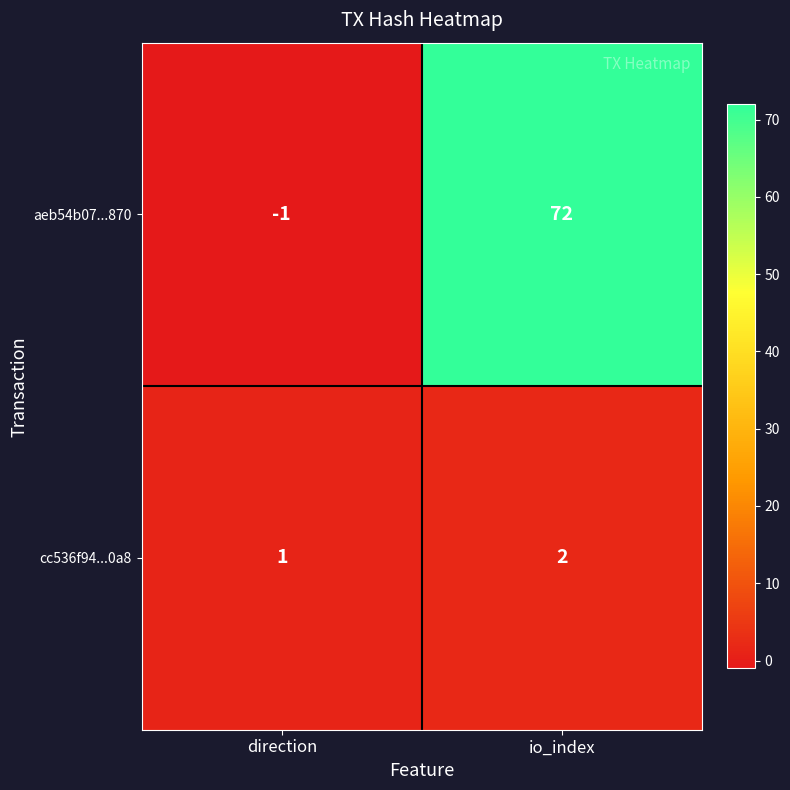

What is the sum of all aeb54b07...870 values?

71